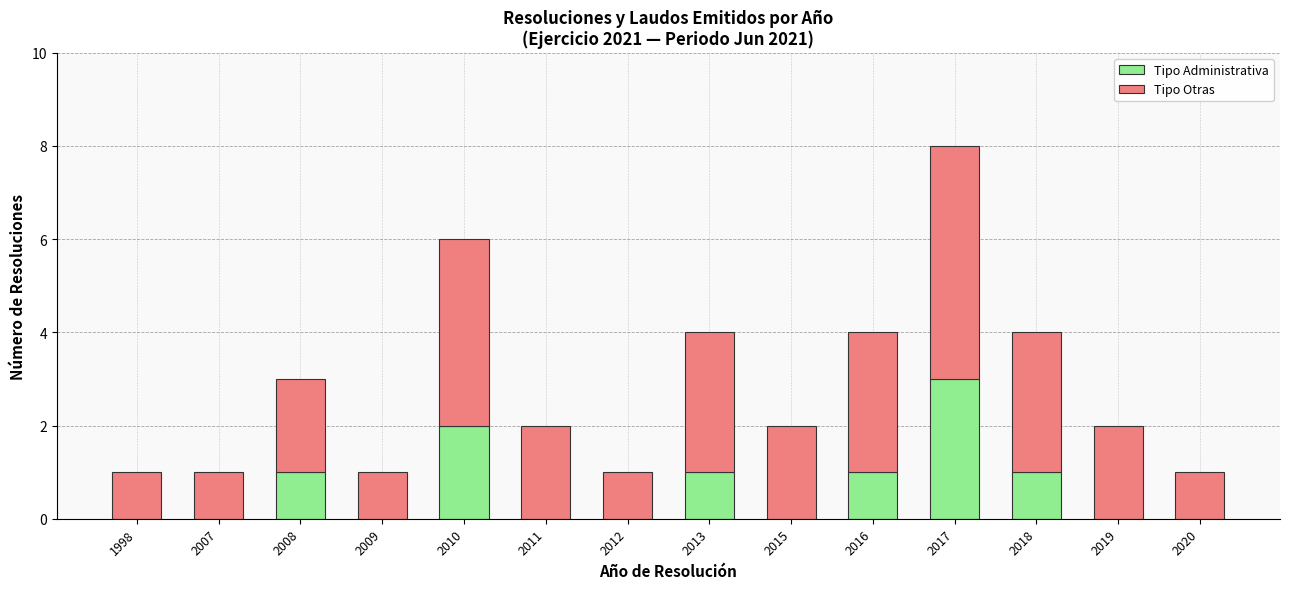

At which label does Tipo Administrativa reach its peak?

2017